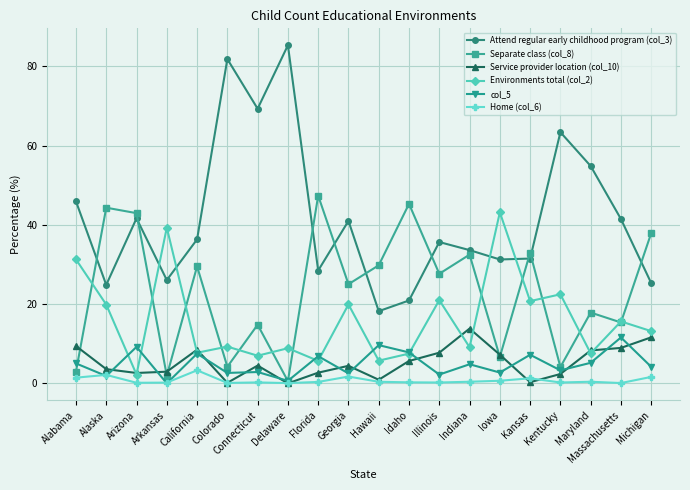

The Separate class (col_8) series shows 7.8 at Hawaii. True or false?

False